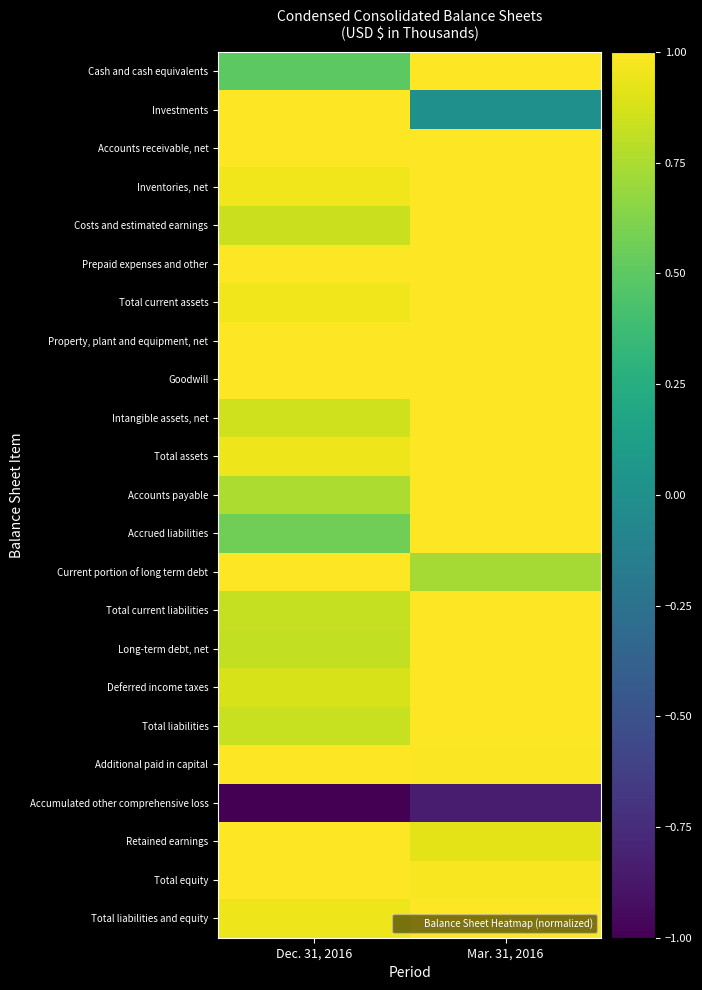

At how many categories does at least one series exceed 0?

2